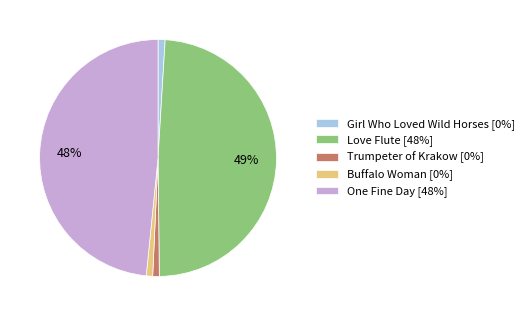

To the nearest percent, what is the combined percentage of Love Flute [48%] and Trumpeter of Krakow [0%]?

50%